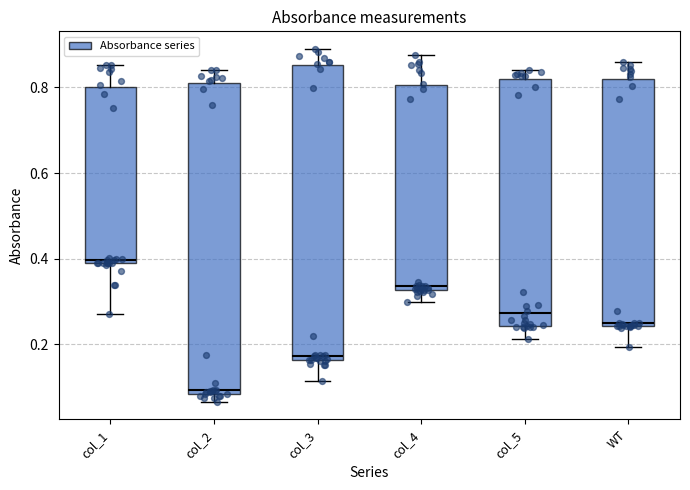

Reading left to right, read every box against the y-axis: the position of its median line, the range the box covers, and the ends of its whiskers. The values are not printed on the chart, so give them approximately, as read against the axis.

col_1: median 0.40, box 0.38 to 0.80, whiskers 0.28 to 0.86
col_2: median 0.10, box 0.08 to 0.82, whiskers 0.06 to 0.84
col_3: median 0.18, box 0.16 to 0.86, whiskers 0.12 to 0.90
col_4: median 0.34, box 0.32 to 0.80, whiskers 0.30 to 0.88
col_5: median 0.28, box 0.24 to 0.82, whiskers 0.22 to 0.84
WT: median 0.24, box 0.24 to 0.82, whiskers 0.20 to 0.86